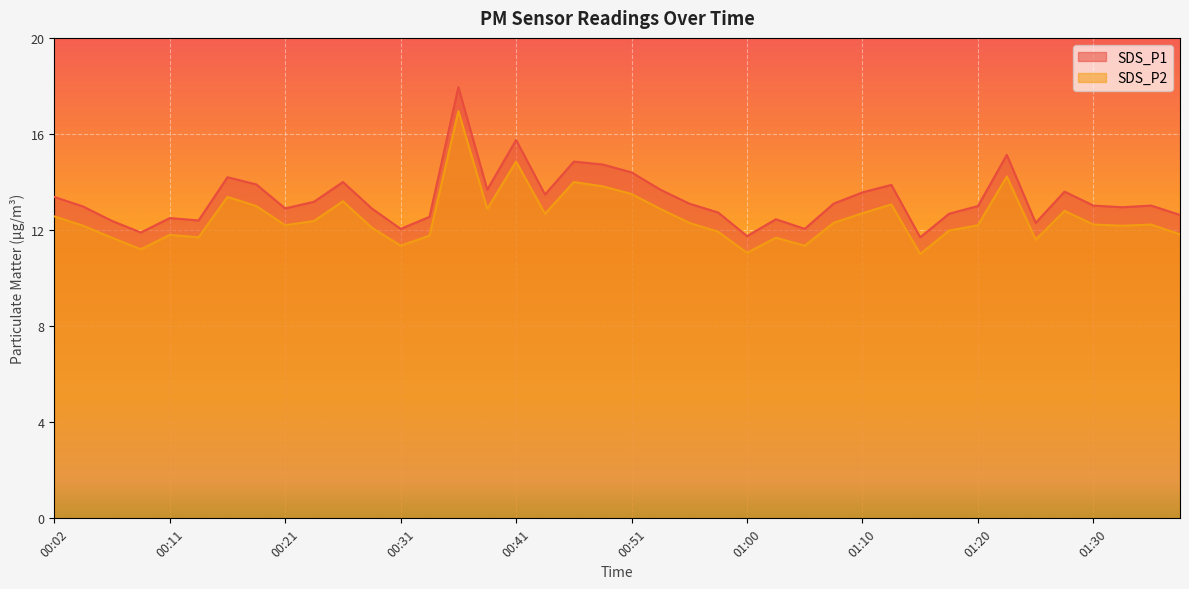

What is the label of the 24th point from the right?

00:41